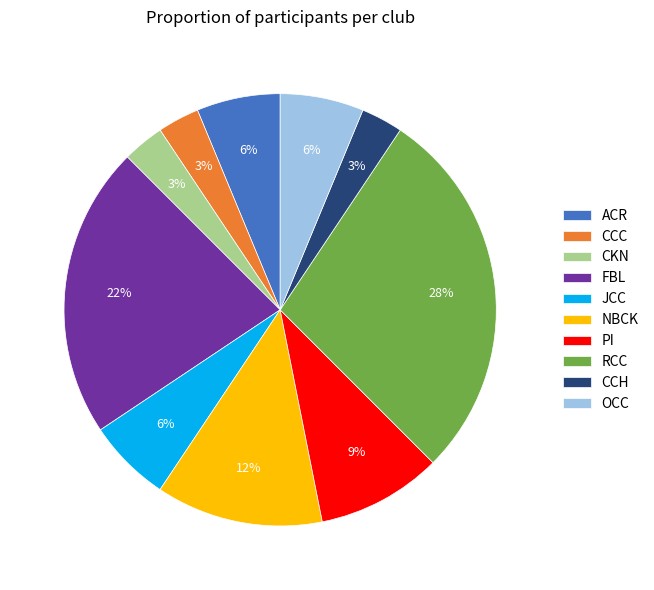

Is the sum of OCC and CCC greater than half?

No